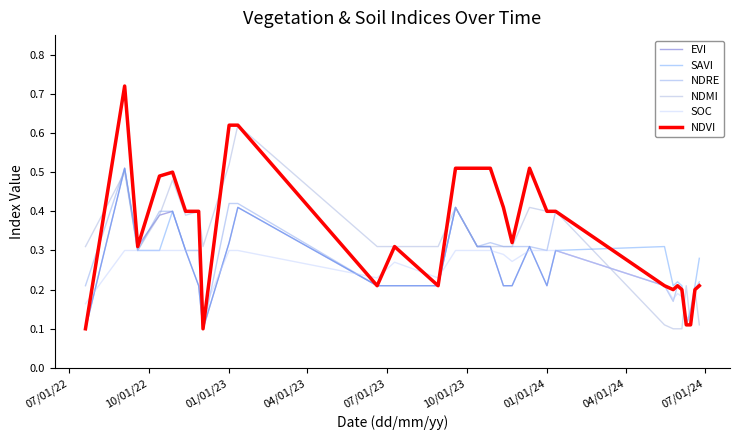

What are all the series names shown in the legend?

EVI, SAVI, NDRE, NDMI, SOC, NDVI